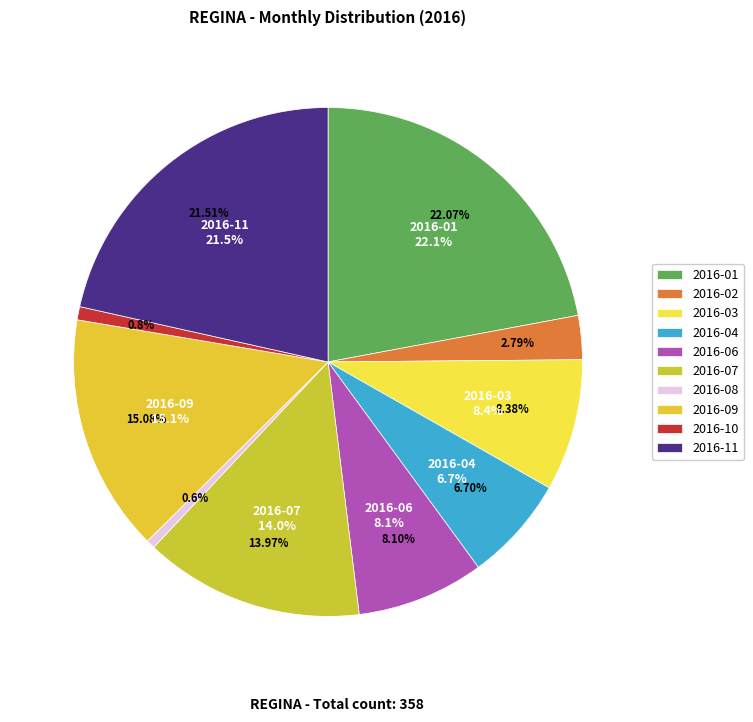

The 2016-09 slice represents 15% of the pie. True or false?

True